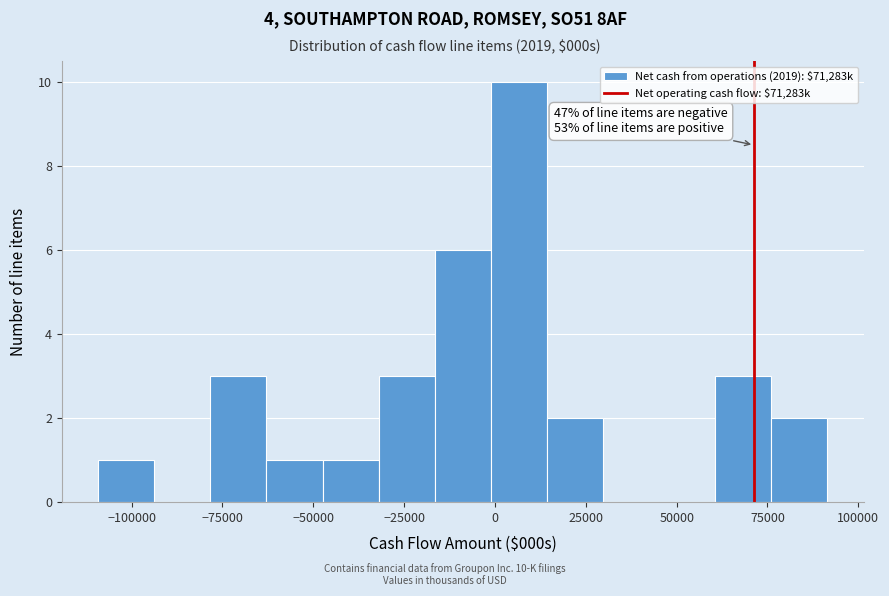

Read against the x-axis, roughly where is the centre of the tallest bar?

5000